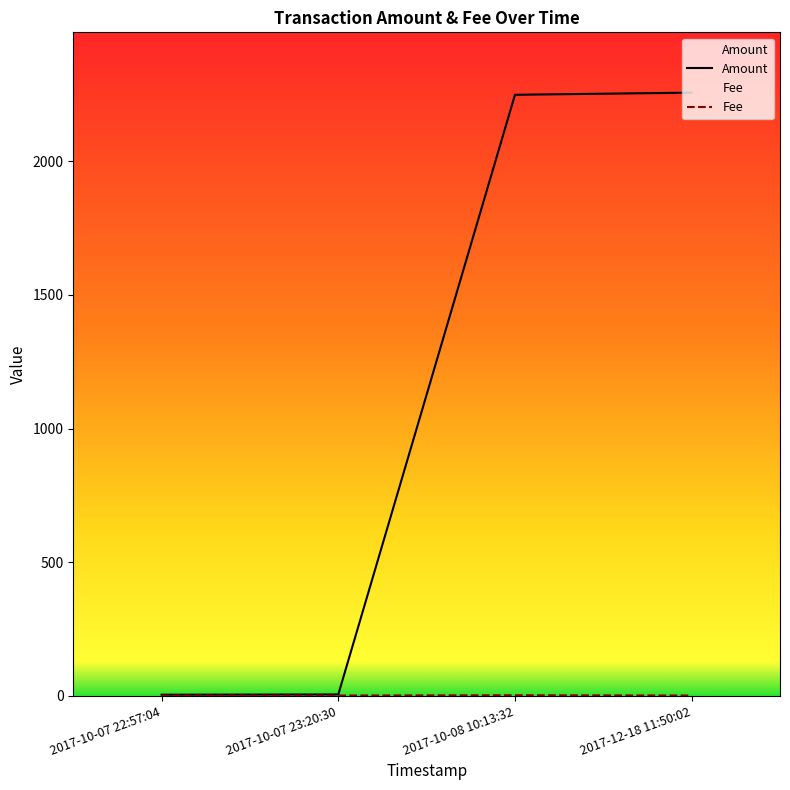

List the labels in order of Fee value, largest first.

2017-10-08 10:13:32, 2017-10-07 22:57:04, 2017-10-07 23:20:30, 2017-12-18 11:50:02